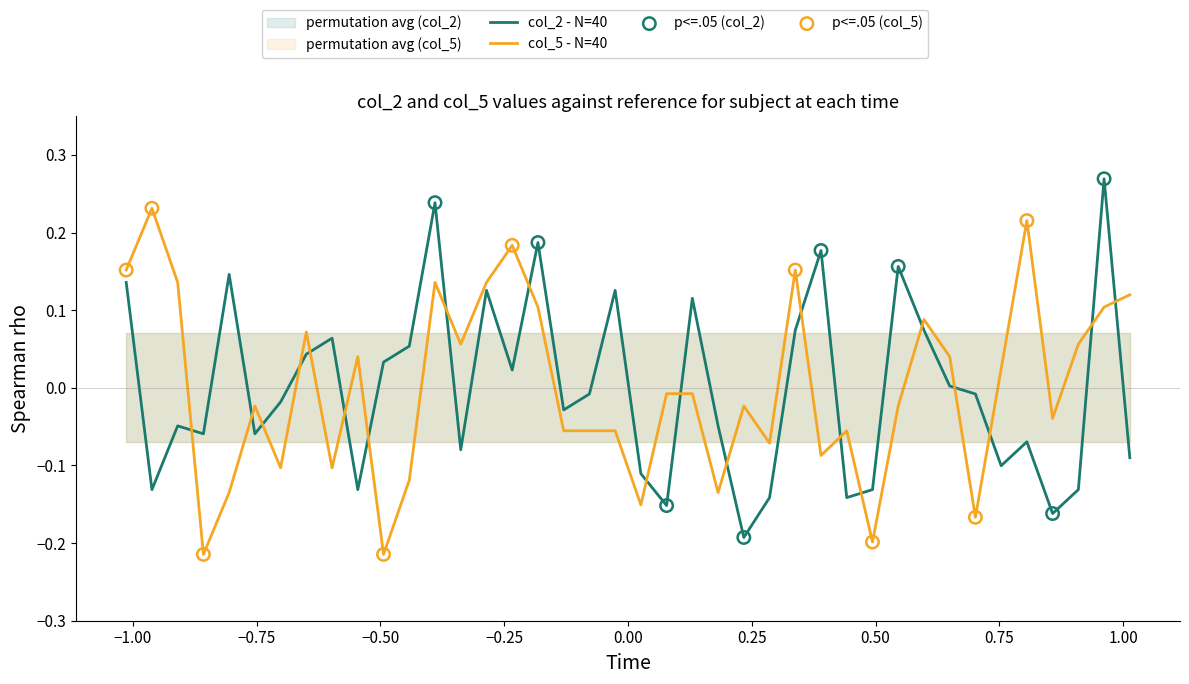

What is the total value across all series at 24?

-0.2